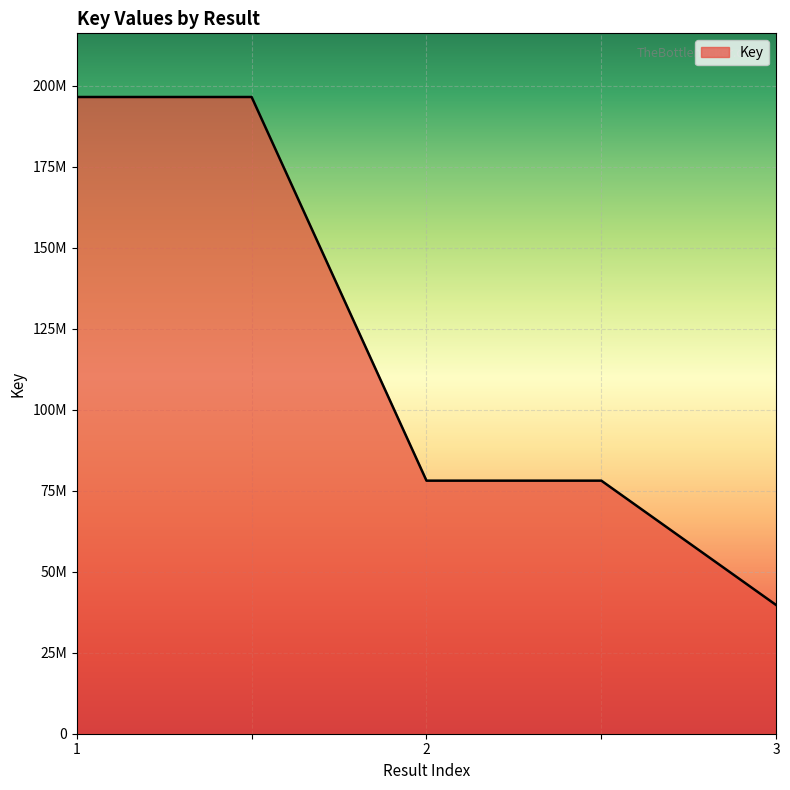

Reading right to left, transcribe all the data shown in this chart.

3=39711921	=78111743	2=78111743	=196530386	1=196530386